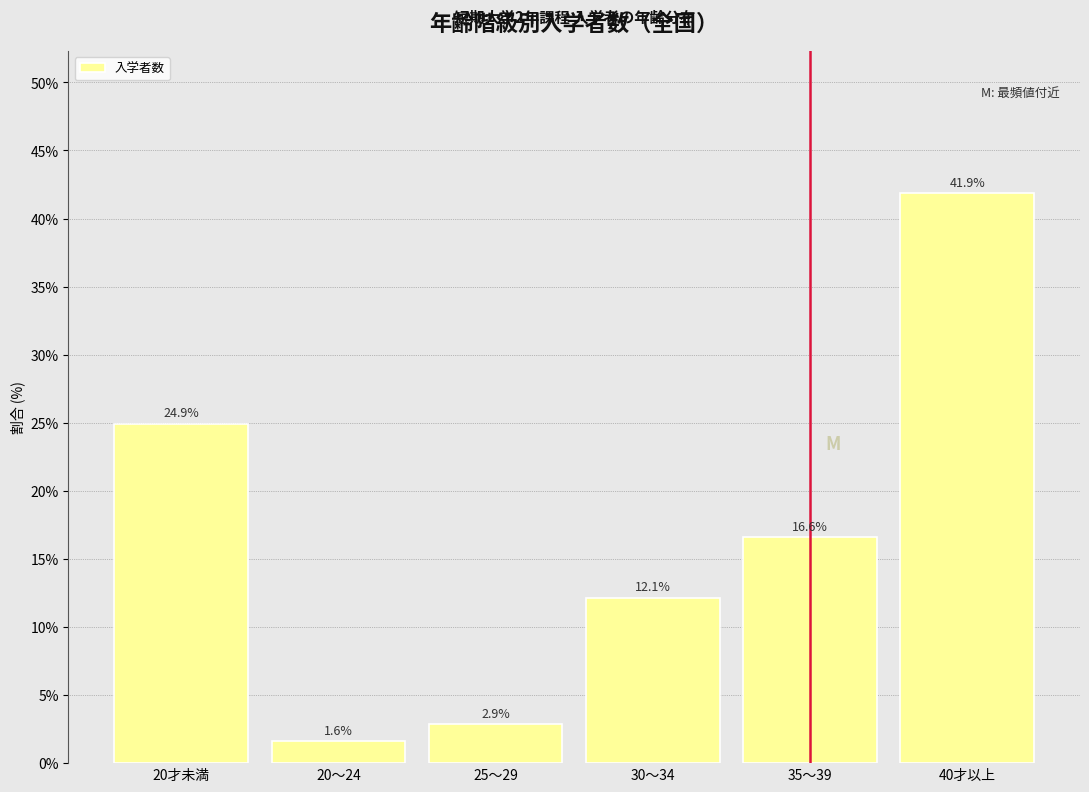

Reading right to left, extract all data points from this chart.

41.9	16.6	12.1	2.9	1.6	24.9